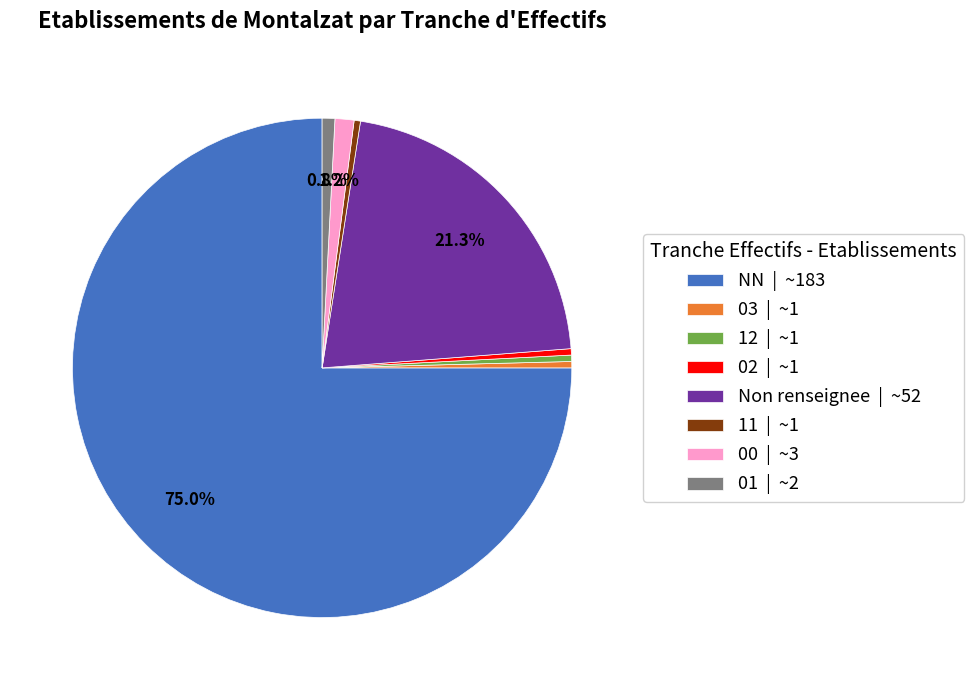

Which category has the biggest portion of the pie?

NN | ~183